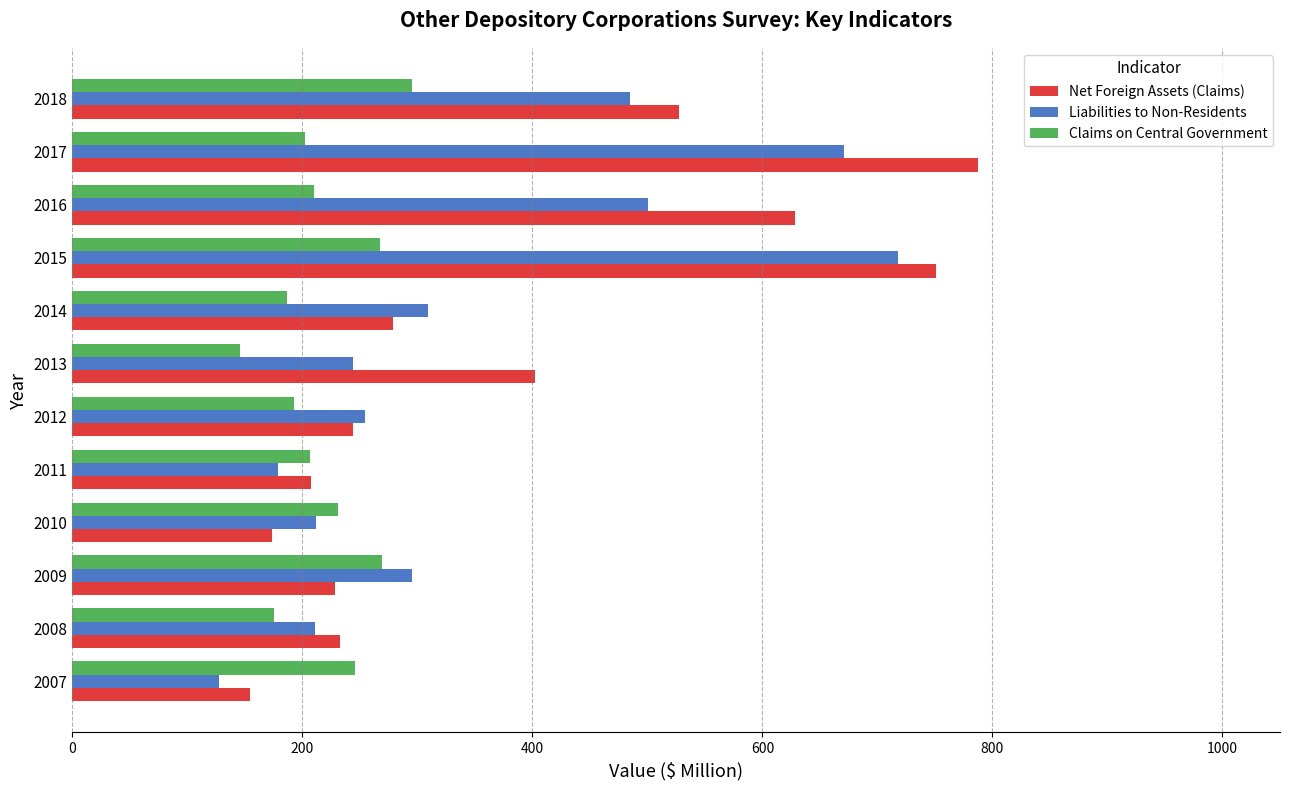

Is the value of Net Foreign Assets (Claims) at 2017 greater than the value of Claims on Central Government at 2011?

Yes